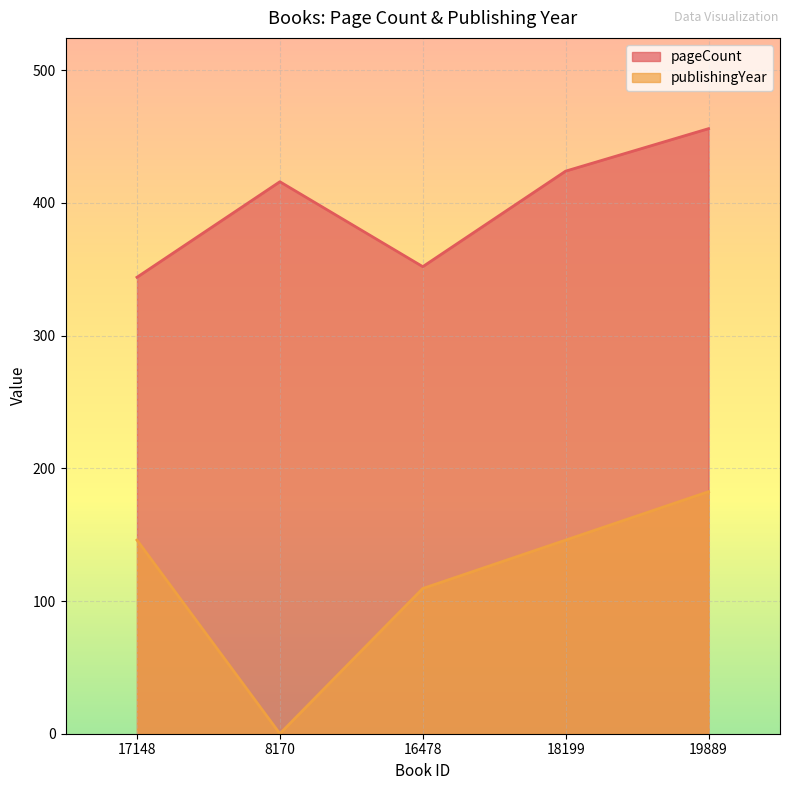

Does the chart display data point markers on the line(s)?

No